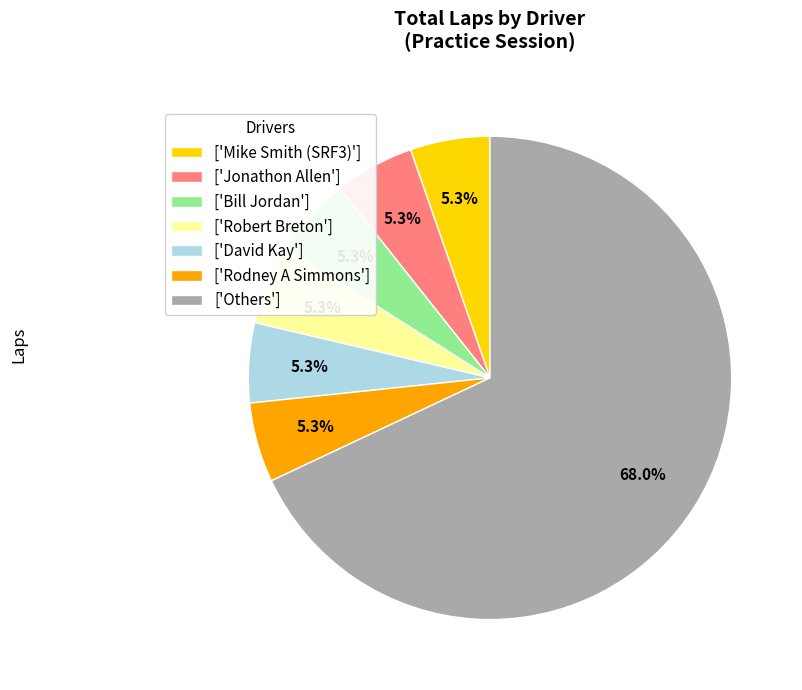

What is the largest slice in the pie chart?

['Others']